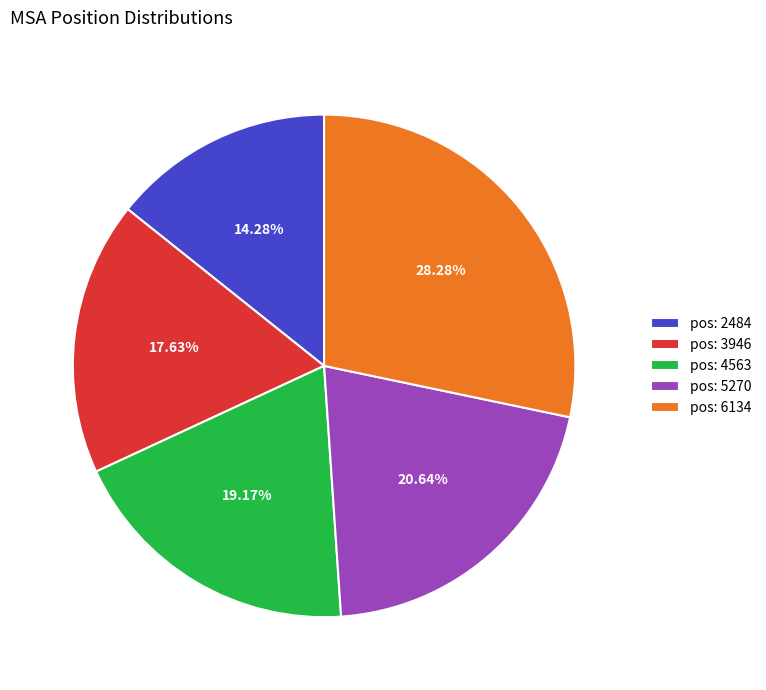

Does any single category account for the majority?

No